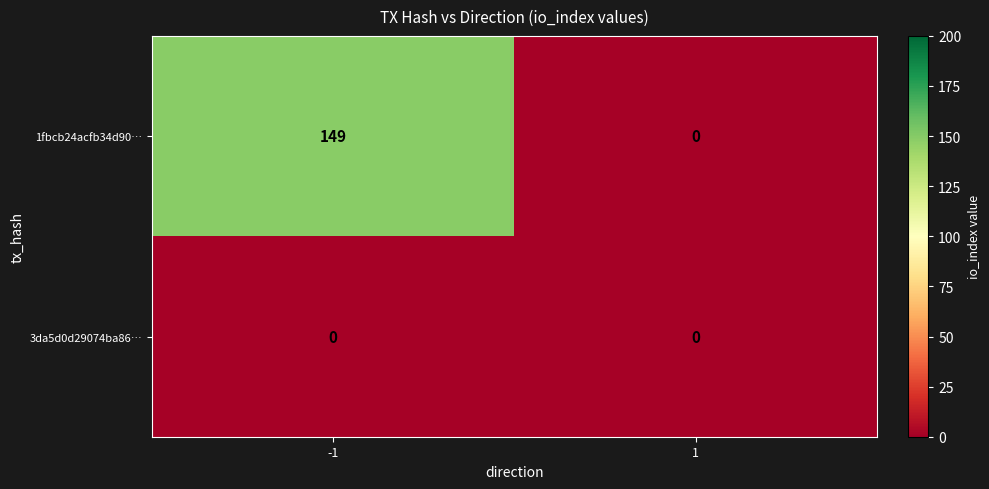

Reading right to left, extract all data points from this chart.

1fbcb24acfb34d90cf442410099c893ada4a0ab: 1=0	-1=149
3da5d0d29074ba8693db931b6713effeab73723: 1=0	-1=0